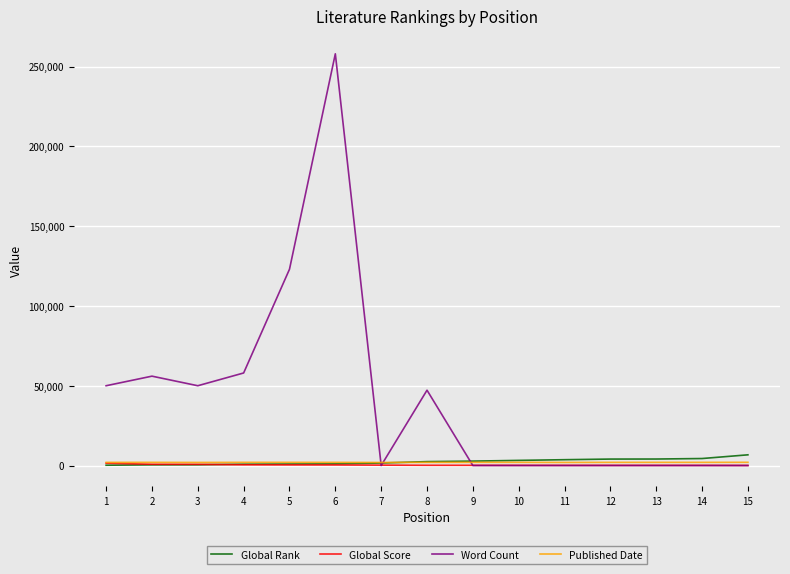

Which series has the widest spread of values?

Word Count